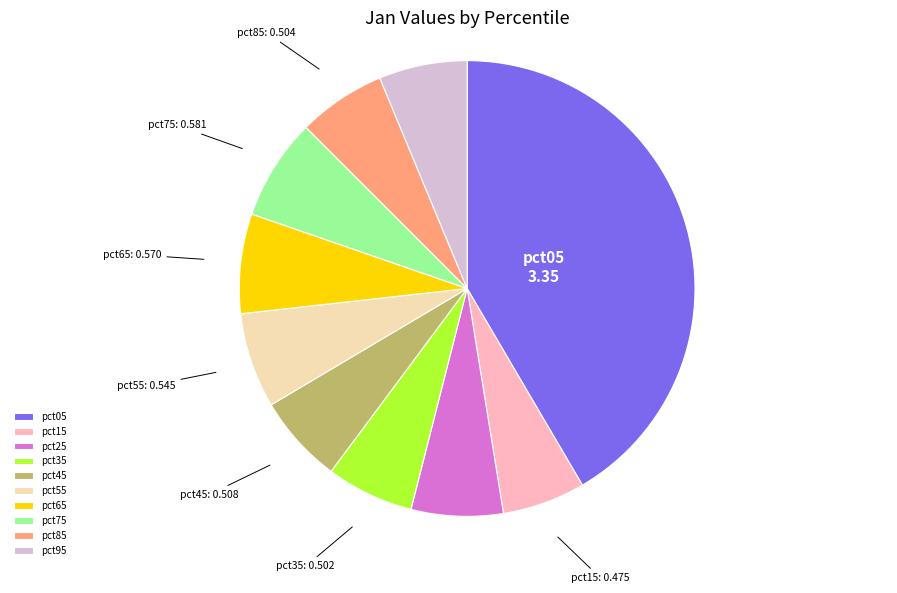

Is it true that pct55 is 1% of the pie?

False